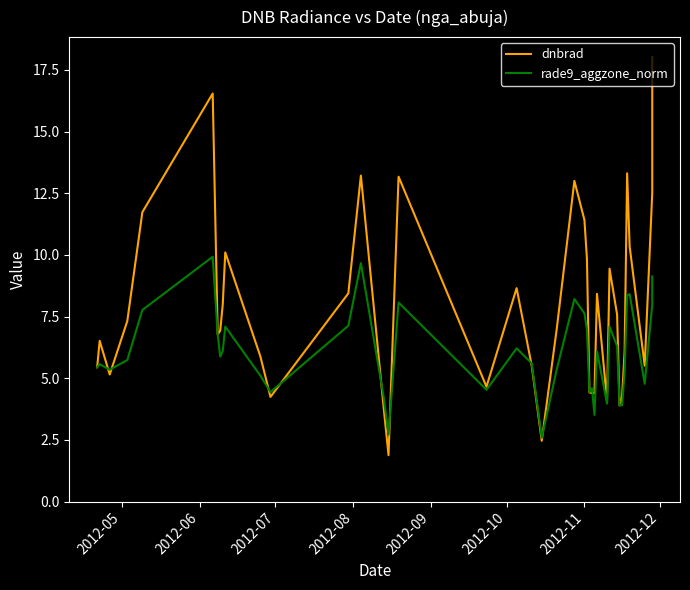

Which series ends up on top after the final intersection of rade9_aggzone_norm and dnbrad?

dnbrad